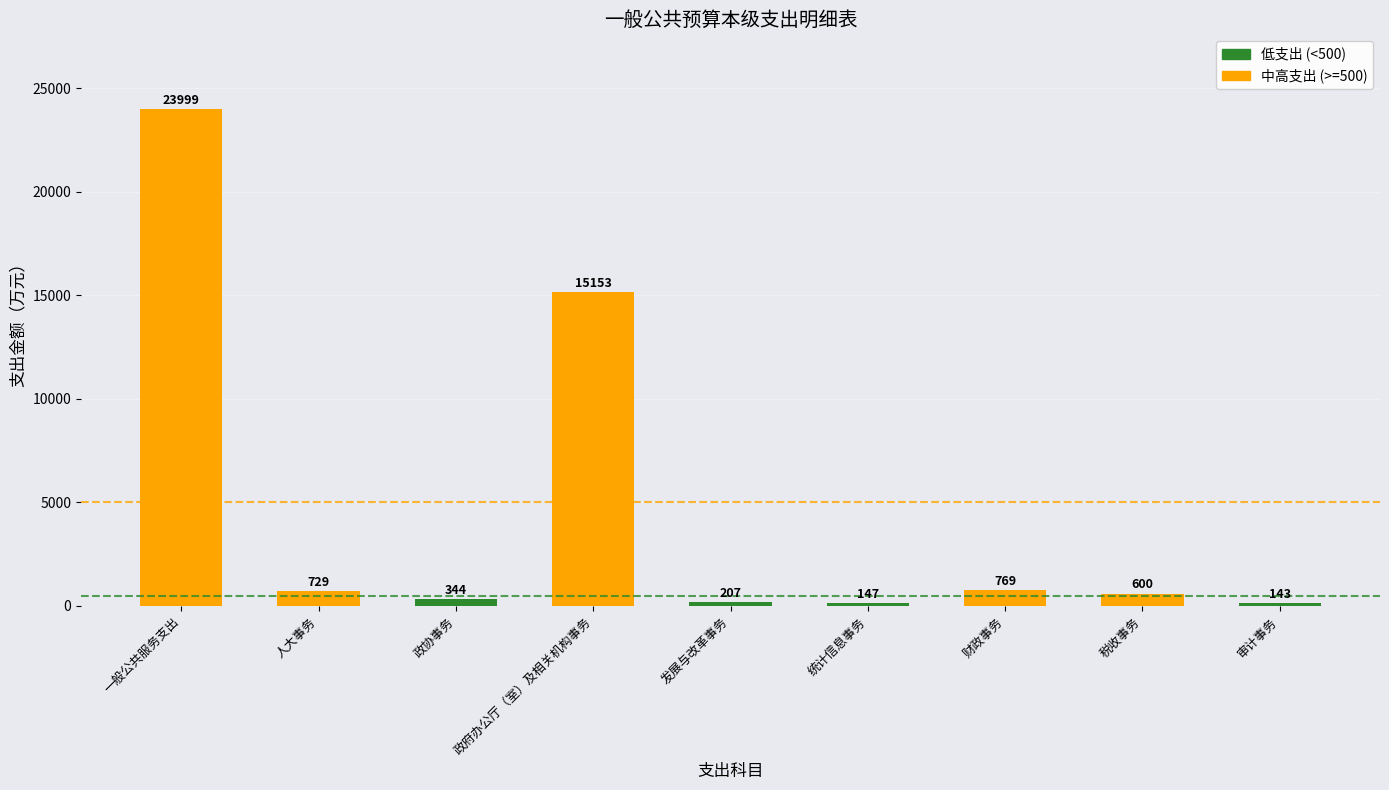

How many bars are there in total?

9